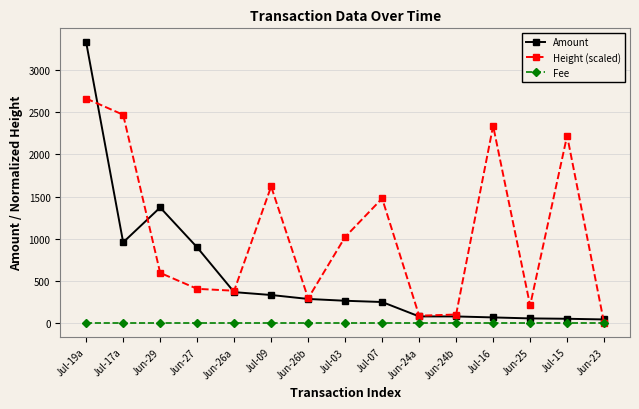

Where is the first local maximum for Height (scaled)?

Jul-09